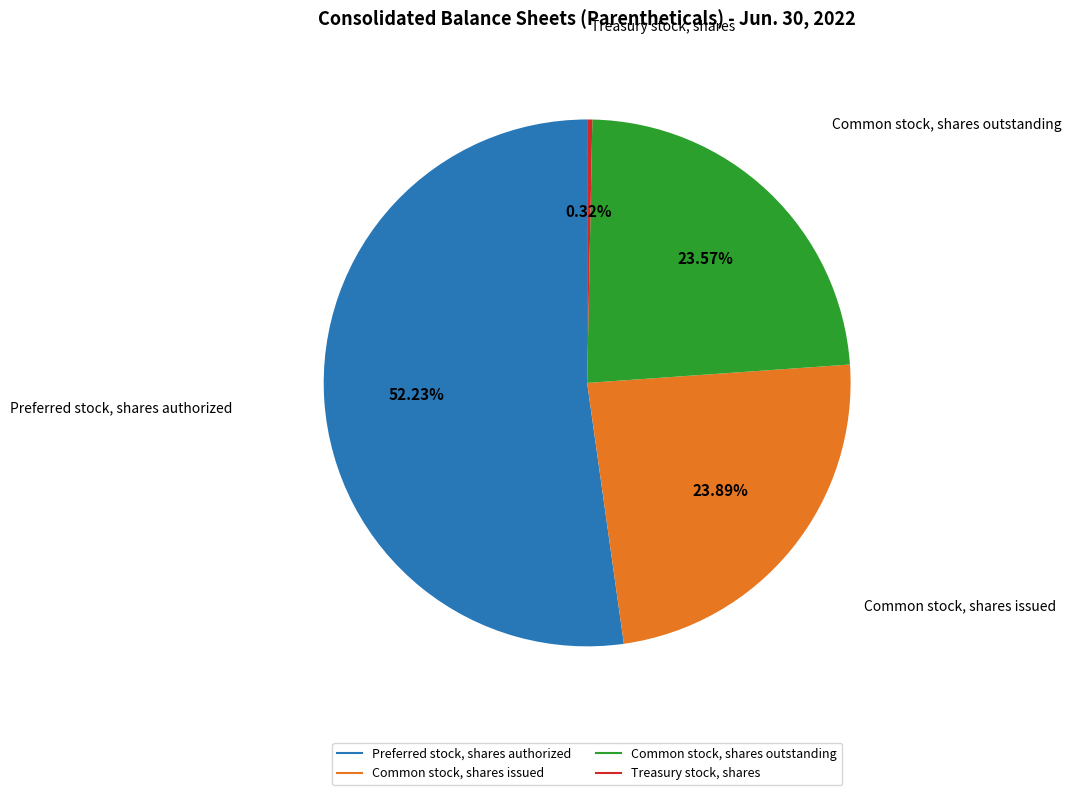

To the nearest percent, what is the average slice percentage?

25%